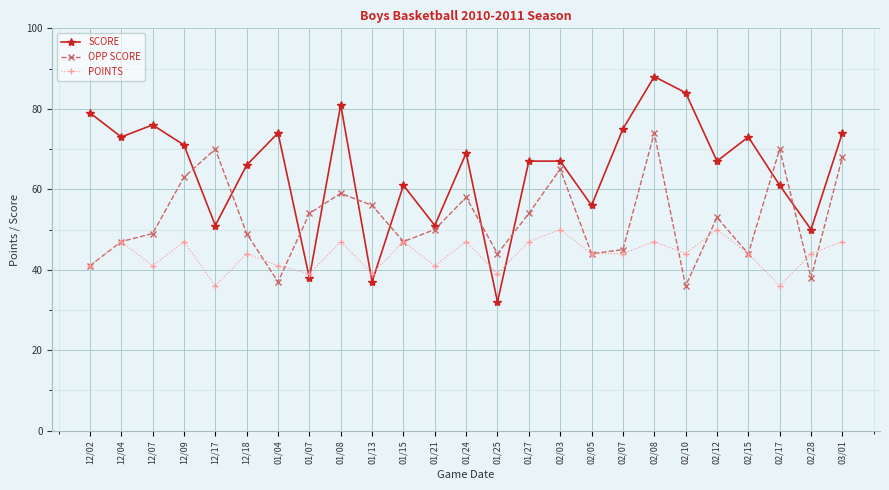

How many categories are shown in the chart?

25